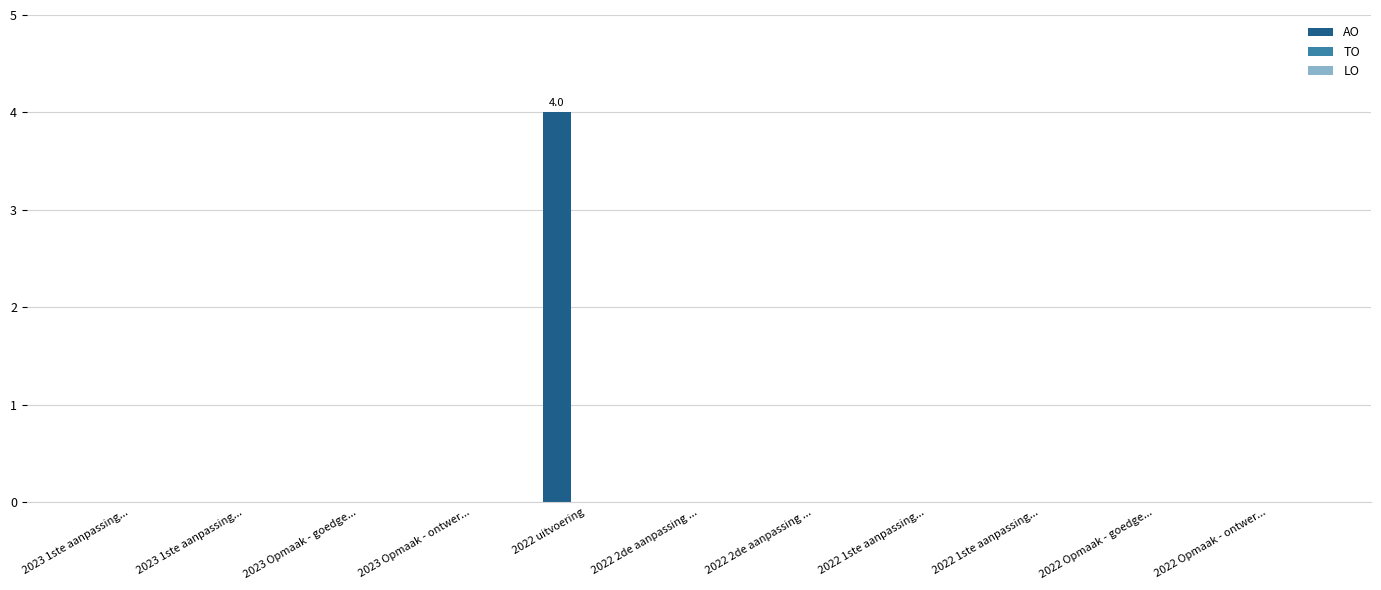

Reading right to left, extract all data points from this chart.

AO: 2022 Opmaak - ontwer...=0	2022 Opmaak - goedge...=0	2022 1ste aanpassing...=0	2022 1ste aanpassing...=0	2022 2de aanpassing ...=0	2022 2de aanpassing ...=0	2022 uitvoering=4	2023 Opmaak - ontwer...=0	2023 Opmaak - goedge...=0	2023 1ste aanpassing...=0	2023 1ste aanpassing...=0
TO: 2022 Opmaak - ontwer...=0	2022 Opmaak - goedge...=0	2022 1ste aanpassing...=0	2022 1ste aanpassing...=0	2022 2de aanpassing ...=0	2022 2de aanpassing ...=0	2022 uitvoering=0	2023 Opmaak - ontwer...=0	2023 Opmaak - goedge...=0	2023 1ste aanpassing...=0	2023 1ste aanpassing...=0
LO: 2022 Opmaak - ontwer...=0	2022 Opmaak - goedge...=0	2022 1ste aanpassing...=0	2022 1ste aanpassing...=0	2022 2de aanpassing ...=0	2022 2de aanpassing ...=0	2022 uitvoering=0	2023 Opmaak - ontwer...=0	2023 Opmaak - goedge...=0	2023 1ste aanpassing...=0	2023 1ste aanpassing...=0